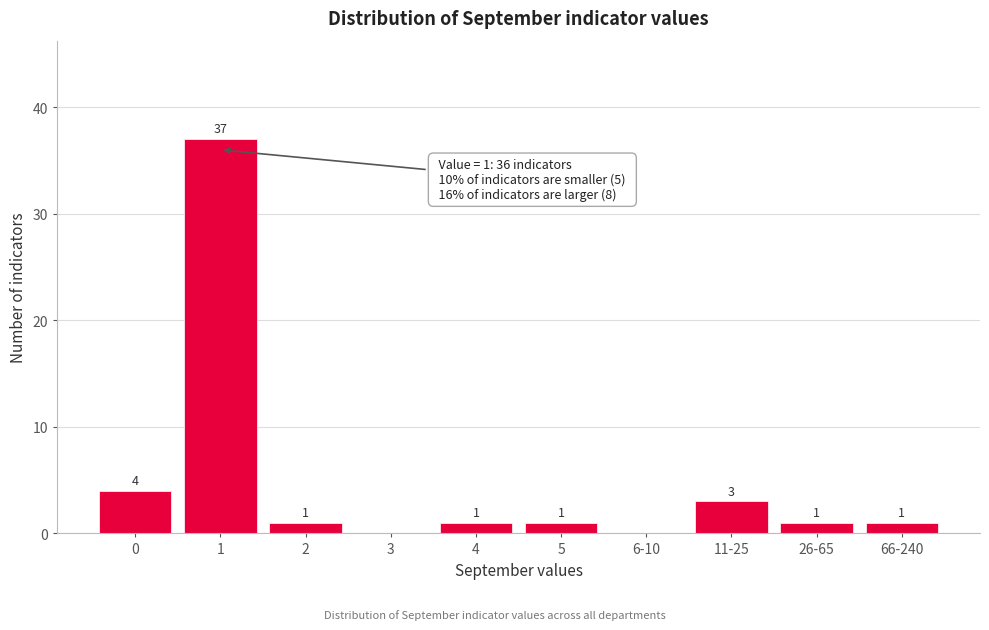

Reading left to right, list all the values displayed in this chart.

0=4	1=37	2=1	3=0	4=1	5=1	6-10=0	11-25=3	26-65=1	66-240=1